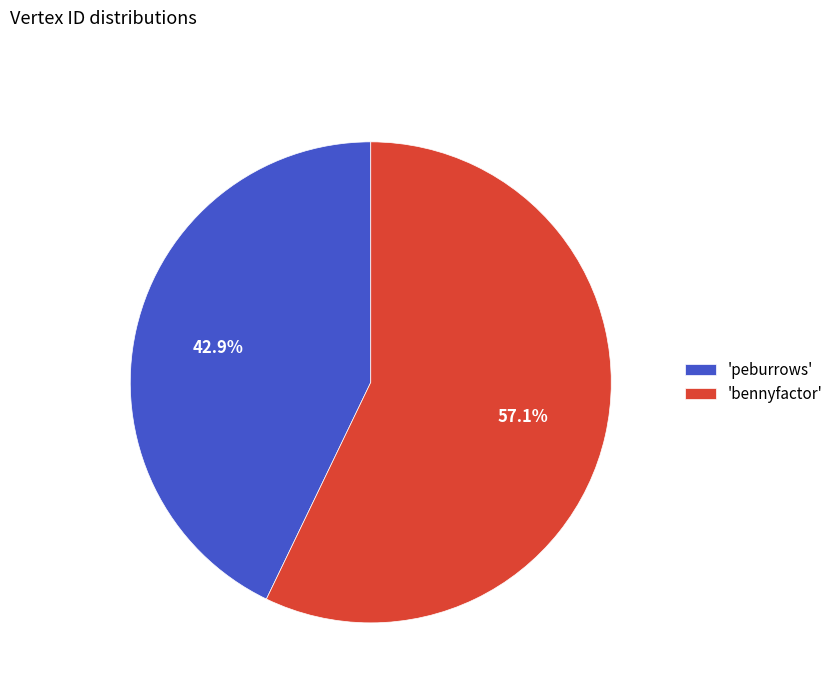

Which has a higher value, 'peburrows' or 'bennyfactor'?

'bennyfactor'